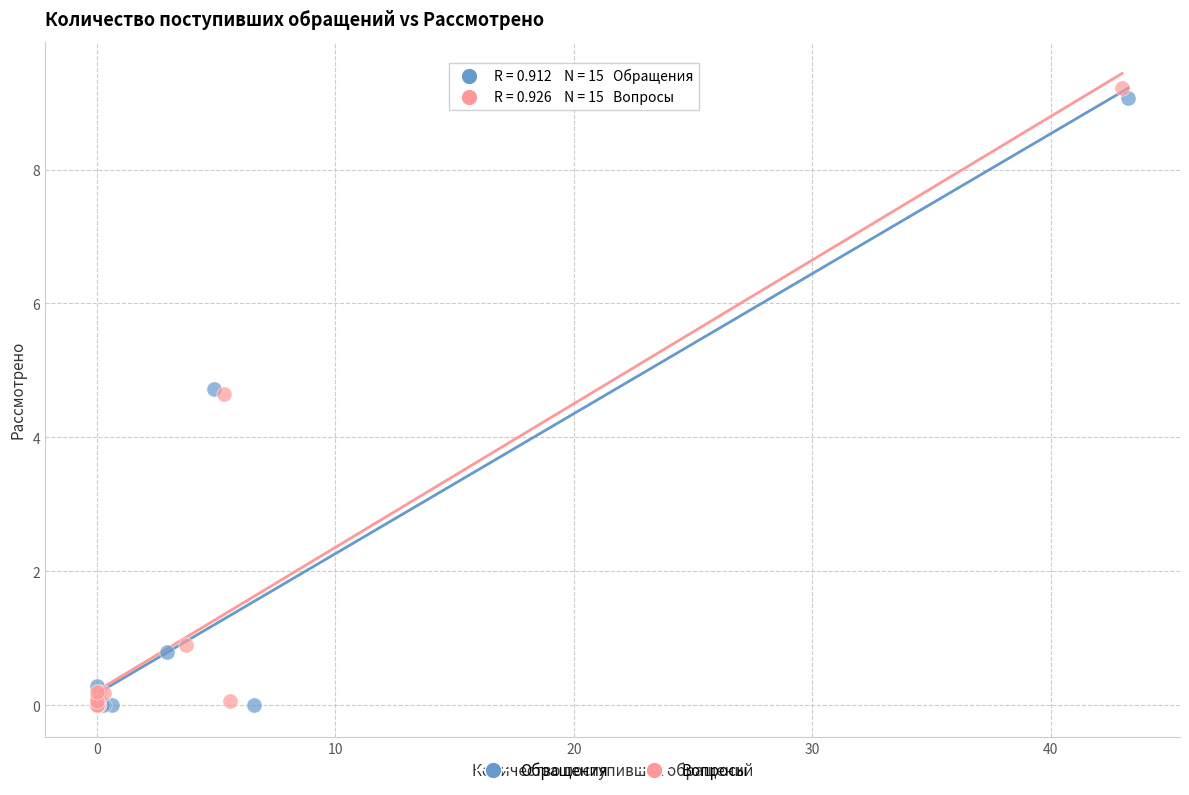

What are all the series names shown in the legend?

Обращения, Вопросы